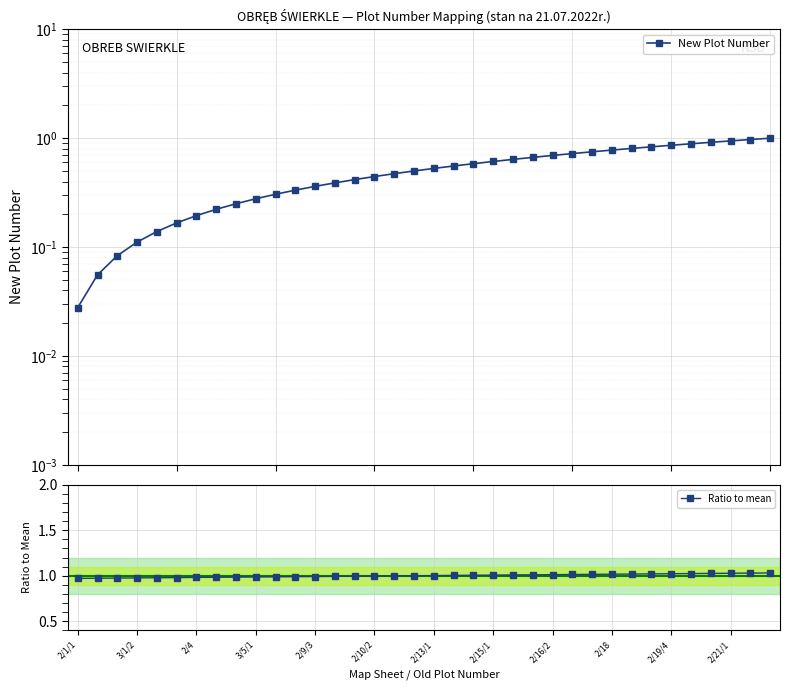

At how many categories does at least one series exceed 0?

36